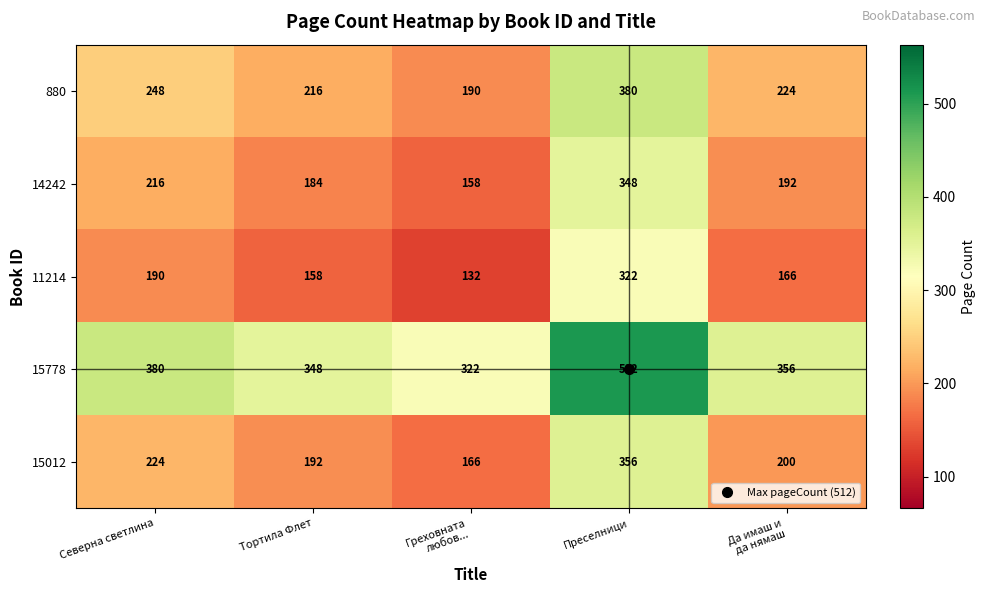

The value of 14242 at Преселници is 348. True or false?

True